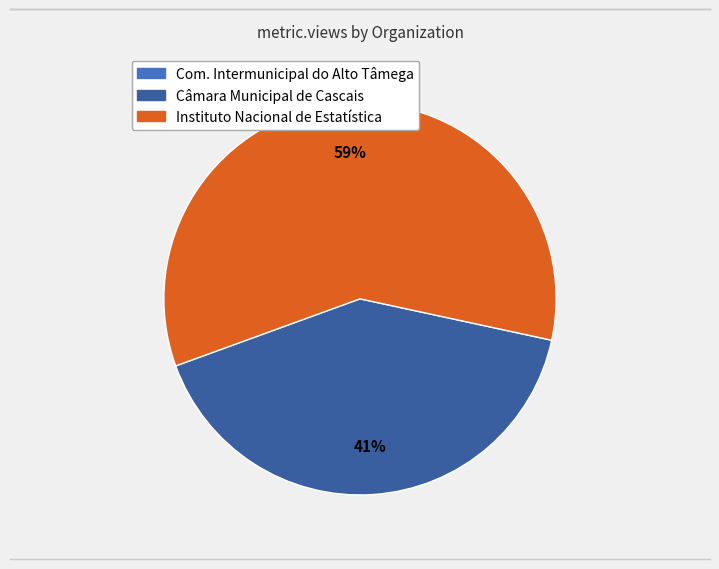

Does any single category account for the majority?

Yes